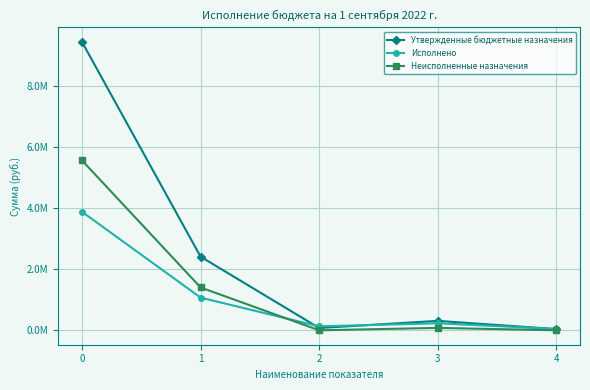

In Исполнено, how many points are lower than both neighbors (excluding endpoints)?

1